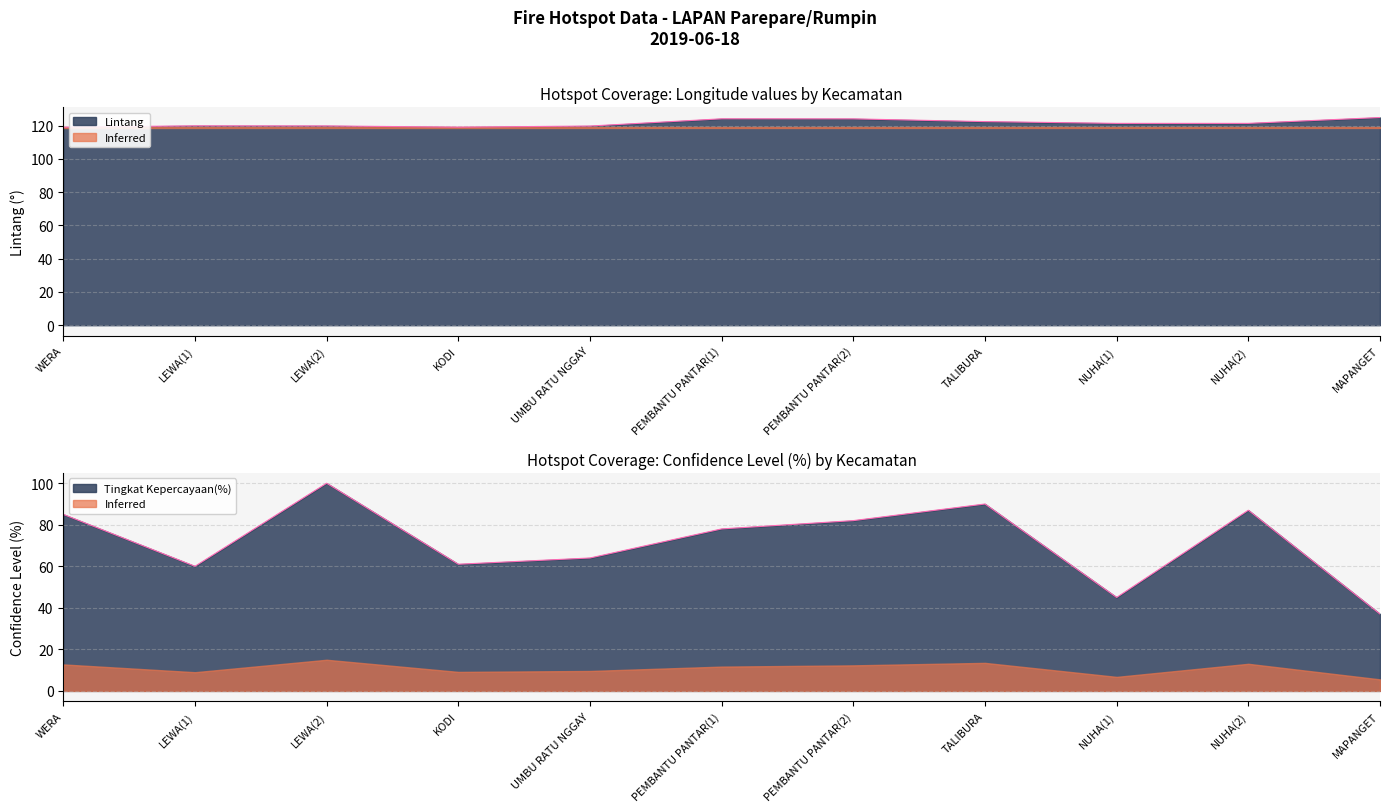

What is the average value of the Lintang series?

121.5